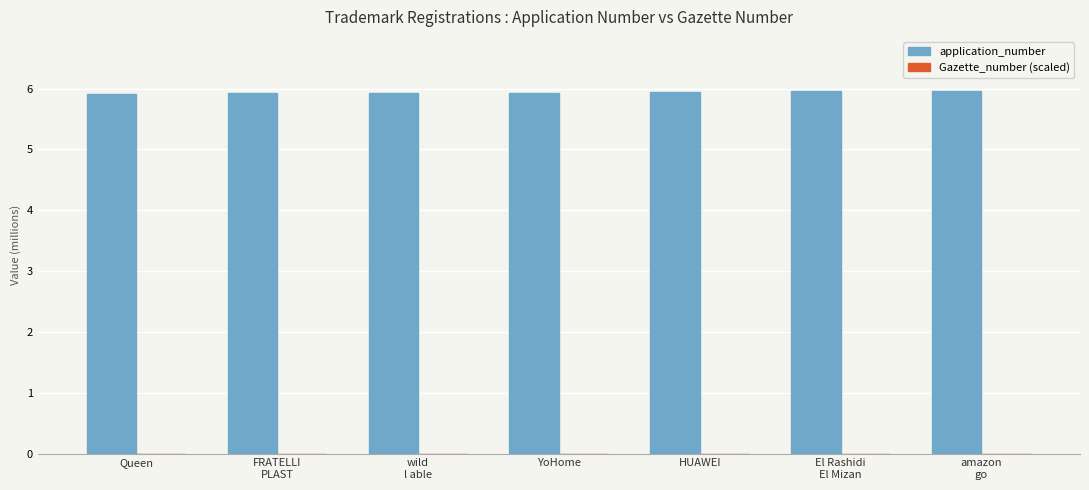

What is the greatest value displayed?

6.0